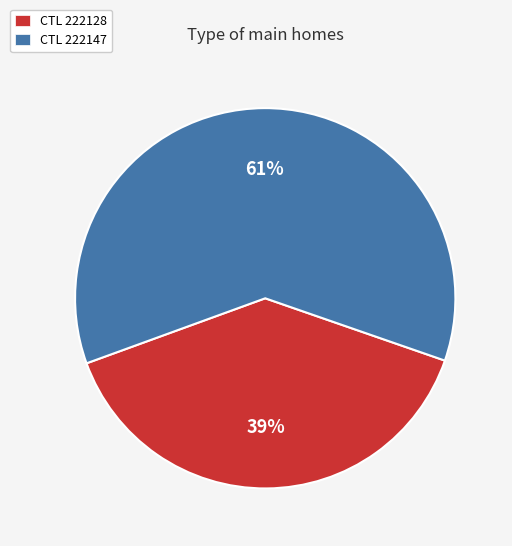

To the nearest percent, what is the difference between the largest and smallest slice percentages?

22%